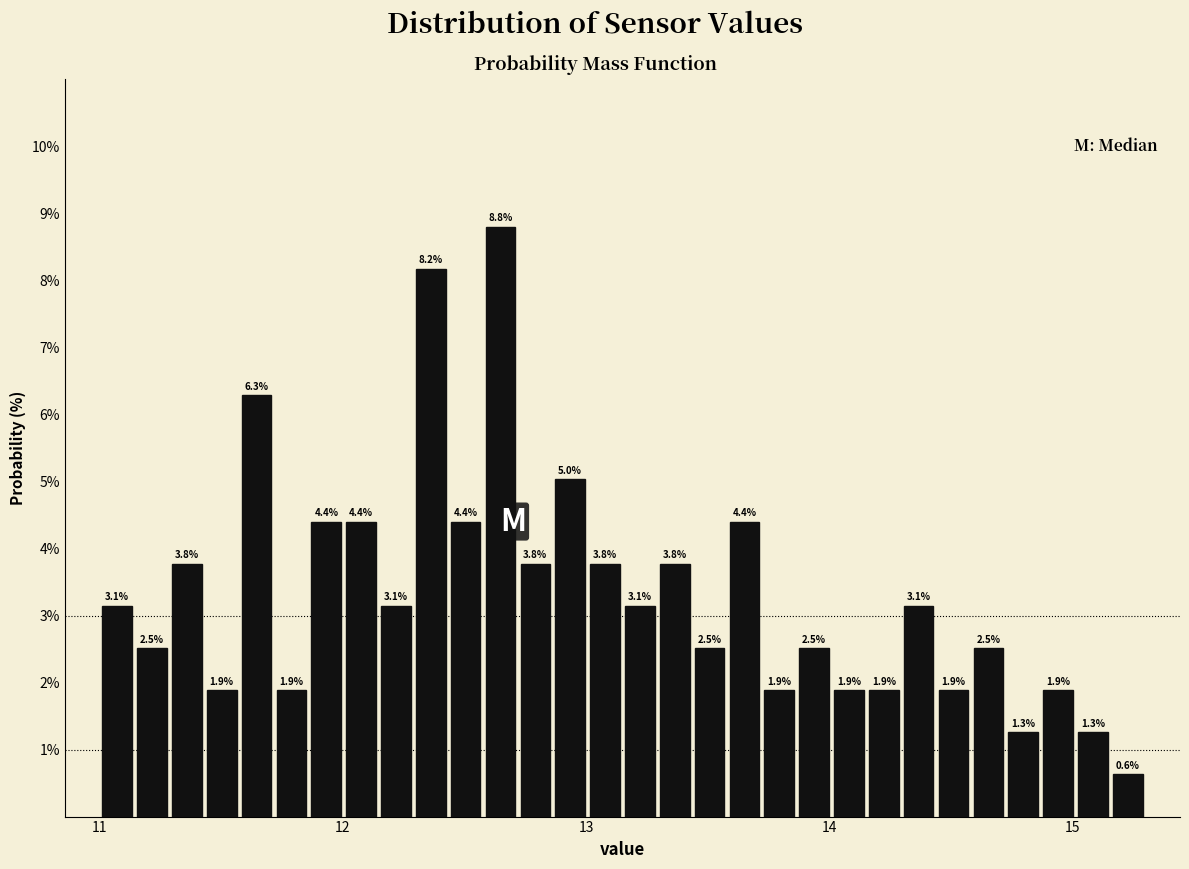

Read against the x-axis, roughly where is the centre of the tallest bar?

12.6